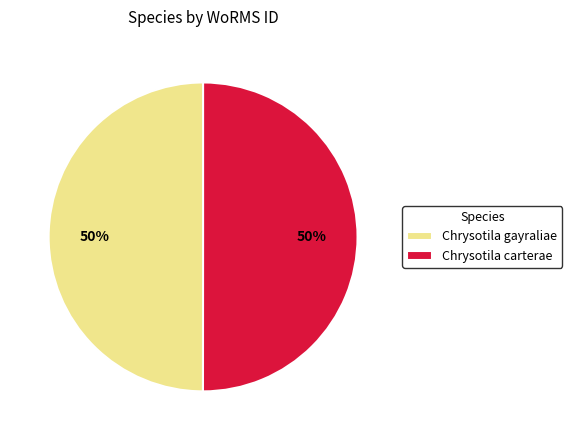

The Chrysotila carterae slice represents 50% of the pie. True or false?

True